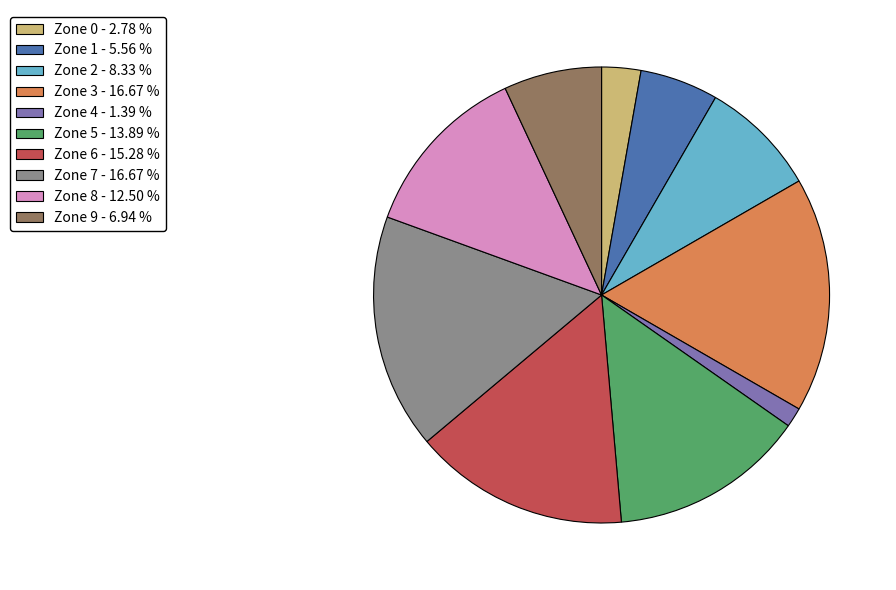

Between Zone 7 and Zone 0, which is larger?

Zone 7